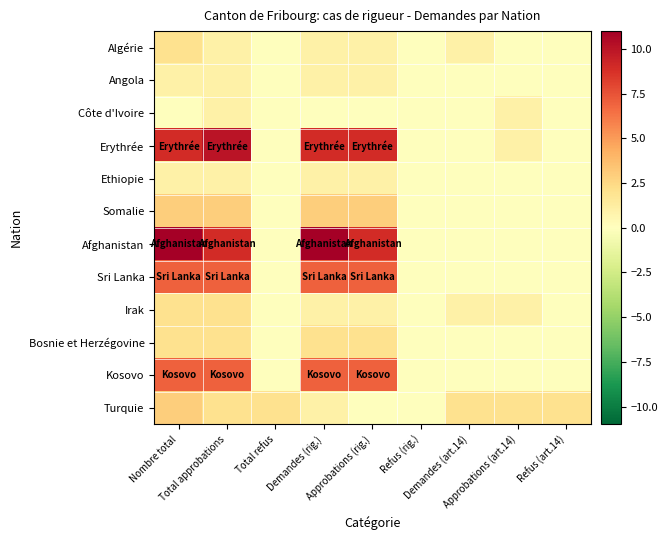

Which series has the largest range (max minus min)?

Afghanistan